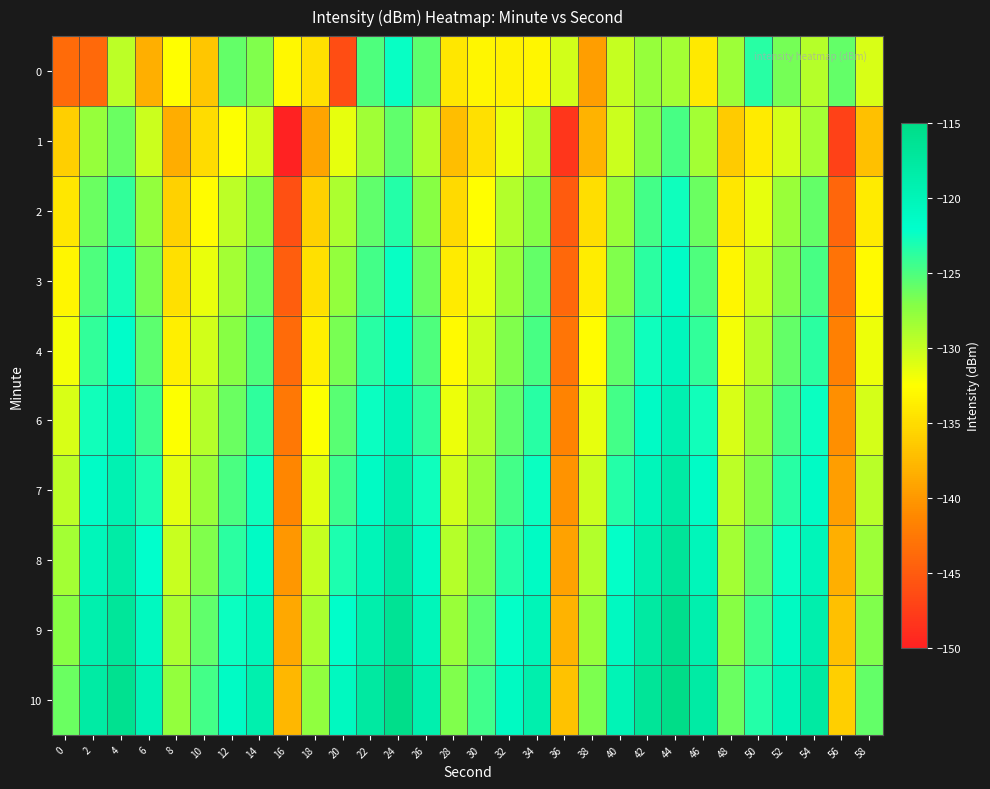

At 4, list the series in order from smallest to largest.

0, 1, 2, 3, 4, 6, 7, 8, 9, 10